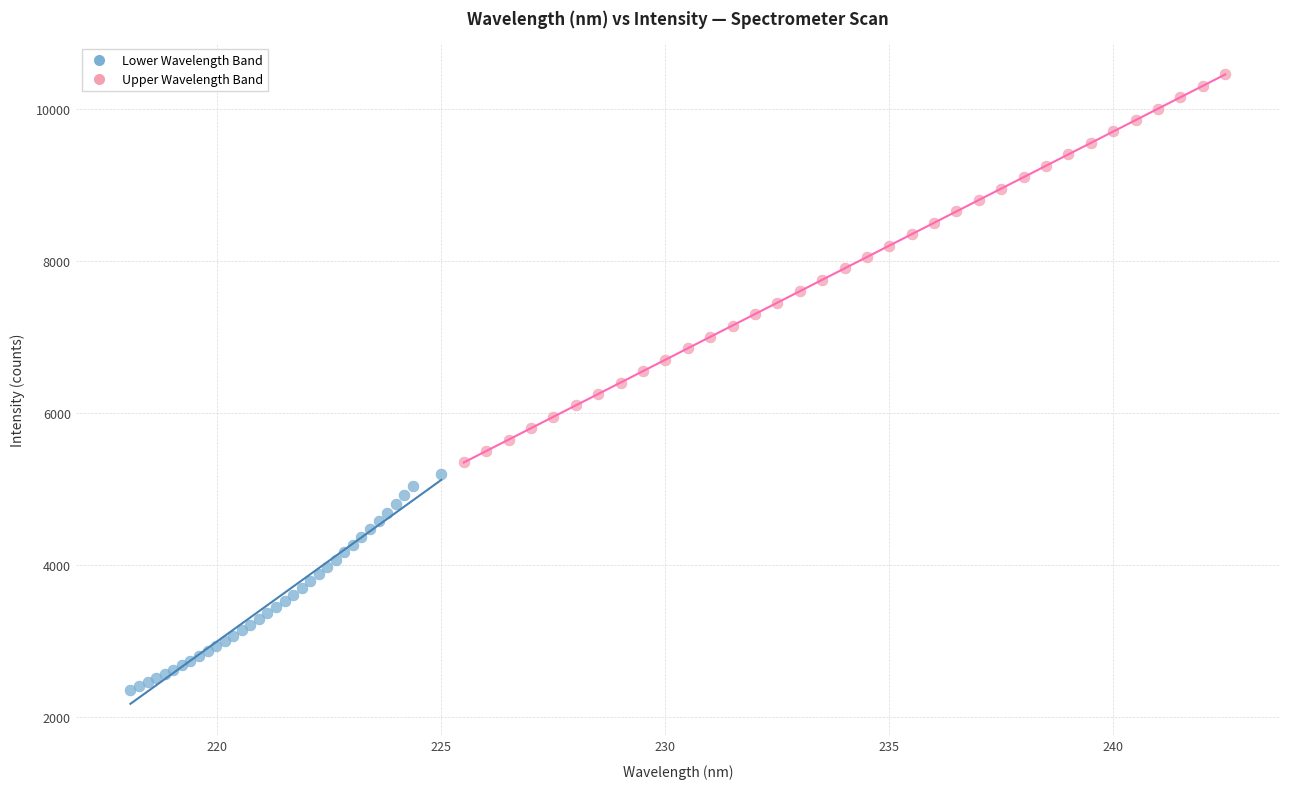

Which series reaches the maximum Y coordinate?

Upper Wavelength Band